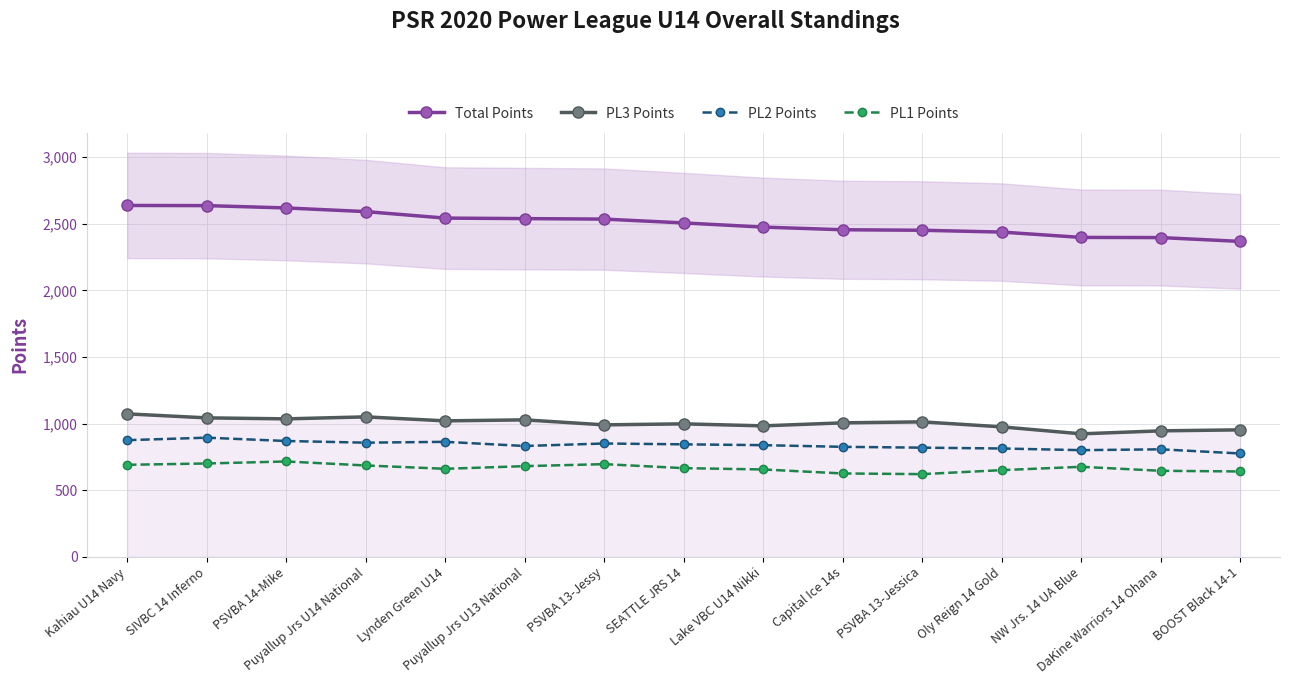

At which category is the sum across all series the highest?

Kahiau U14 Navy